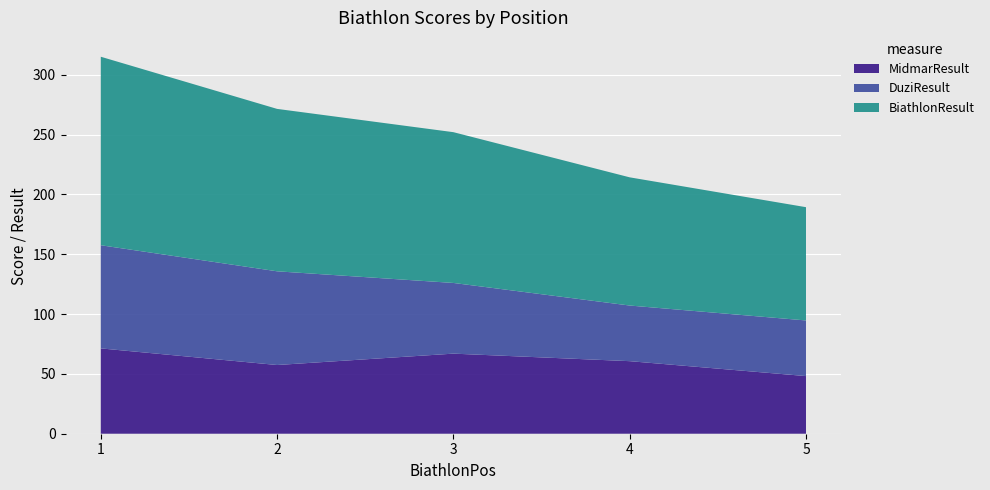

Reading right to left, what are all the values shown in this chart?

MidmarResult: 48.2	60.6	66.9	57.4	71.3
DuziResult: 46.5	46.5	59.1	78.3	86.2
BiathlonResult: 94.7	107.2	126.0	135.8	157.6